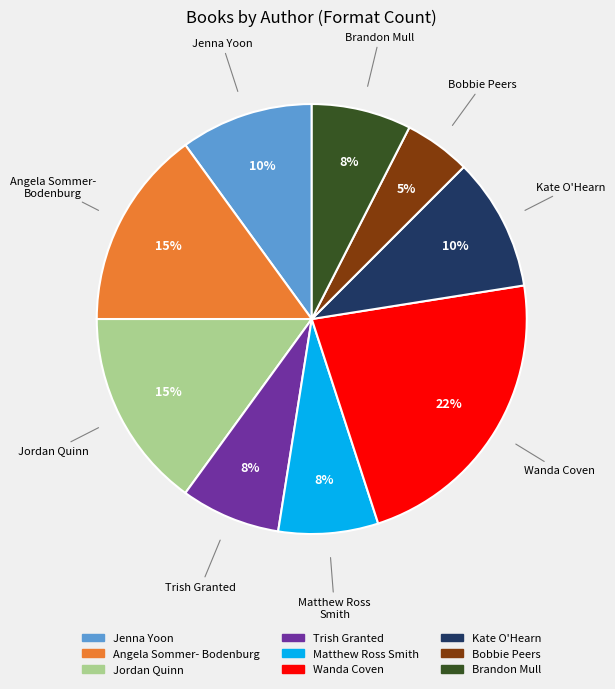

Is there a majority slice in this chart?

No